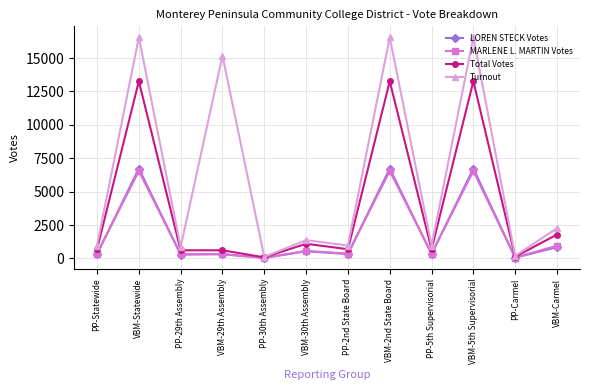

What is the label of the 6th point from the left?

VBM-30th Assembly